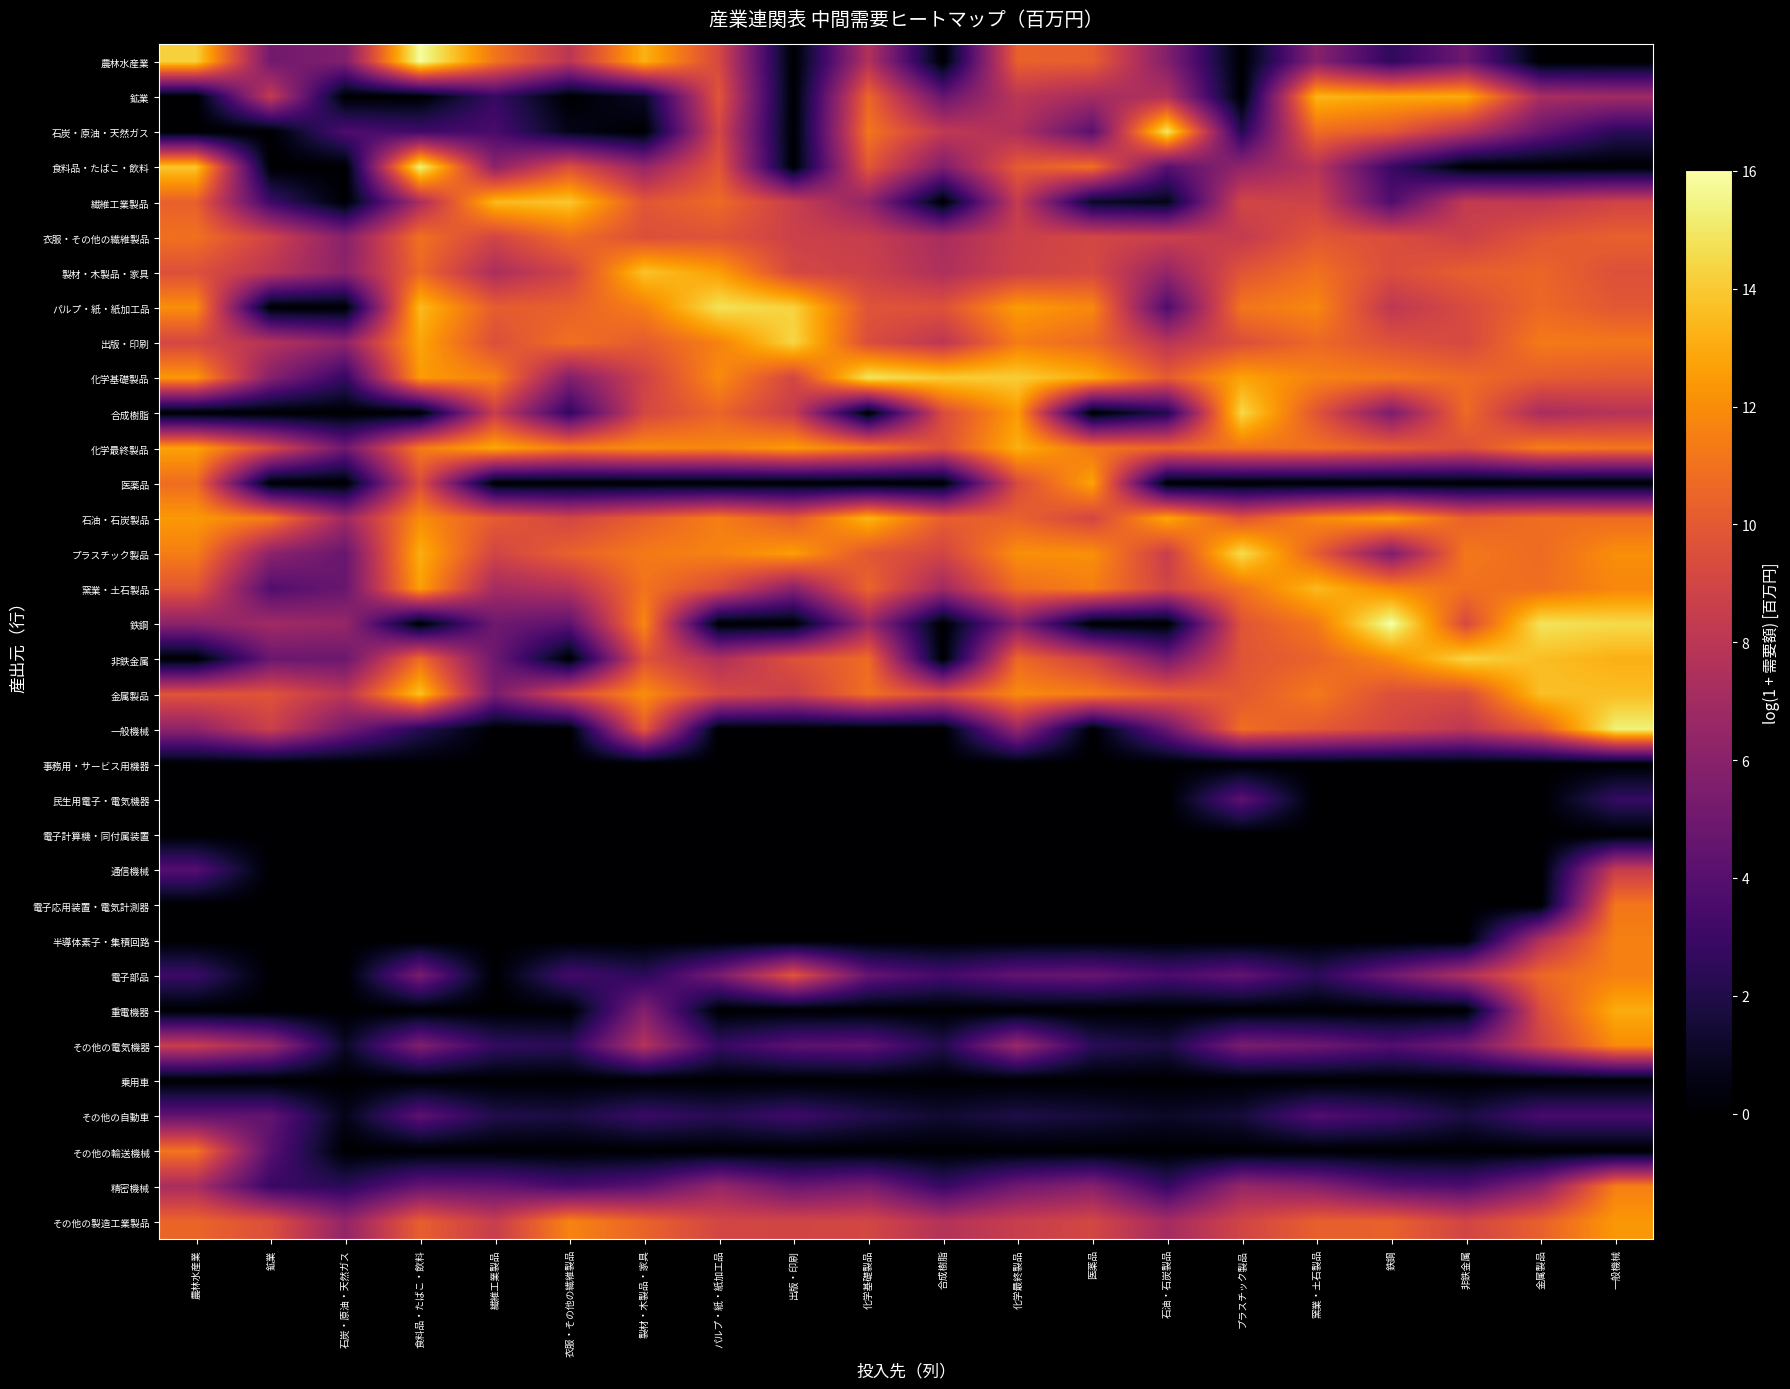

Reading right to left, list all the values displayed in this chart.

農林水産業: 一般機械=0.0	金属製品=0.0	非鉄金属=4.9	鉄鋼=2.6	窯業・土石製品=5.9	プラスチック製品=0.0	石油・石炭製品=5.7	医薬品=10.3	化学最終製品=10.4	合成樹脂=0.0	化学基礎製品=7.6	出版・印刷=0.0	パルプ・紙・紙加工品=9.2	製材・木製品・家具=13.2	衣服・その他の繊維製品=8.0	繊維工業製品=11.1	食料品・たばこ・飲料=15.9	石炭・原油・天然ガス=5.6	鉱業=5.1	農林水産業=14.2
鉱業: 一般機械=6.9	金属製品=7.2	非鉄金属=13.0	鉄鋼=12.9	窯業・土石製品=13.4	プラスチック製品=0.0	石油・石炭製品=7.6	医薬品=7.1	化学最終製品=8.0	合成樹脂=4.6	化学基礎製品=10.5	出版・印刷=0.0	パルプ・紙・紙加工品=9.8	製材・木製品・家具=1.1	衣服・その他の繊維製品=0.0	繊維工業製品=2.8	食料品・たばこ・飲料=0.0	石炭・原油・天然ガス=0.0	鉱業=8.4	農林水産業=0.0
石炭・原油・天然ガス: 一般機械=2.4	金属製品=4.6	非鉄金属=7.7	鉄鋼=10.0	窯業・土石製品=10.8	プラスチック製品=2.2	石油・石炭製品=15.0	医薬品=4.1	化学最終製品=7.5	合成樹脂=8.3	化学基礎製品=11.1	出版・印刷=0.0	パルプ・紙・紙加工品=9.1	製材・木製品・家具=0.0	衣服・その他の繊維製品=0.7	繊維工業製品=3.5	食料品・たばこ・飲料=3.2	石炭・原油・天然ガス=3.7	鉱業=0.0	農林水産業=0.0
食料品・たばこ・飲料: 一般機械=0.0	金属製品=0.0	非鉄金属=0.0	鉄鋼=2.9	窯業・土石製品=7.9	プラスチック製品=6.3	石油・石炭製品=4.1	医薬品=11.0	化学最終製品=10.1	合成樹脂=5.6	化学基礎製品=9.9	出版・印刷=0.0	パルプ・紙・紙加工品=9.9	製材・木製品・家具=6.5	衣服・その他の繊維製品=9.5	繊維工業製品=6.2	食料品・たばこ・飲料=15.4	石炭・原油・天然ガス=0.0	鉱業=0.0	農林水産業=13.9
繊維工業製品: 一般機械=8.9	金属製品=8.2	非鉄金属=8.3	鉄鋼=3.8	窯業・土石製品=8.8	プラスチック製品=9.0	石油・石炭製品=0.7	医薬品=1.1	化学最終製品=8.4	合成樹脂=0.0	化学基礎製品=6.3	出版・印刷=8.6	パルプ・紙・紙加工品=10.7	製材・木製品・家具=9.9	衣服・その他の繊維製品=13.9	繊維工業製品=13.5	食料品・たばこ・飲料=7.3	石炭・原油・天然ガス=0.0	鉱業=3.0	農林水産業=10.3
衣服・その他の繊維製品: 一般機械=10.3	金属製品=9.9	非鉄金属=8.7	鉄鋼=9.4	窯業・土石製品=9.9	プラスチック製品=8.3	石油・石炭製品=8.7	医薬品=9.1	化学最終製品=8.7	合成樹脂=7.2	化学基礎製品=8.5	出版・印刷=8.7	パルプ・紙・紙加工品=9.7	製材・木製品・家具=9.5	衣服・その他の繊維製品=10.8	繊維工業製品=9.0	食料品・たばこ・飲料=11.0	石炭・原油・天然ガス=5.9	鉱業=8.9	農林水産業=11.0
製材・木製品・家具: 一般機械=9.6	金属製品=10.5	非鉄金属=10.2	鉄鋼=9.4	窯業・土石製品=11.0	プラスチック製品=9.8	石油・石炭製品=6.4	医薬品=9.2	化学最終製品=8.8	合成樹脂=7.5	化学基礎製品=8.7	出版・印刷=9.1	パルプ・紙・紙加工品=12.6	製材・木製品・家具=13.8	衣服・その他の繊維製品=8.9	繊維工業製品=7.4	食料品・たばこ・飲料=10.6	石炭・原油・天然ガス=6.1	鉱業=7.9	農林水産業=9.6
パルプ・紙・紙加工品: 一般機械=9.9	金属製品=10.7	非鉄金属=9.3	鉄鋼=8.1	窯業・土石製品=11.8	プラスチック製品=11.1	石油・石炭製品=3.7	医薬品=11.8	化学最終製品=12.5	合成樹脂=9.6	化学基礎製品=9.8	出版・印刷=14.3	パルプ・紙・紙加工品=14.8	製材・木製品・家具=11.5	衣服・その他の繊維製品=10.3	繊維工業製品=10.1	食料品・たばこ・飲料=13.5	石炭・原油・天然ガス=0.0	鉱業=0.0	農林水産業=12.0
出版・印刷: 一般機械=11.2	金属製品=11.3	非鉄金属=9.2	鉄鋼=9.7	窯業・土石製品=10.7	プラスチック製品=9.5	石油・石炭製品=7.9	医薬品=10.6	化学最終製品=11.4	合成樹脂=8.0	化学基礎製品=9.4	出版・印刷=14.4	パルプ・紙・紙加工品=11.6	製材・木製品・家具=10.1	衣服・その他の繊維製品=11.0	繊維工業製品=9.5	食料品・たばこ・飲料=12.8	石炭・原油・天然ガス=6.2	鉱業=7.7	農林水産業=9.1
化学基礎製品: 一般機械=9.9	金属製品=10.1	非鉄金属=10.8	鉄鋼=11.3	窯業・土石製品=11.6	プラスチック製品=12.7	石油・石炭製品=10.1	医薬品=13.1	化学最終製品=14.1	合成樹脂=14.1	化学基礎製品=14.9	出版・印刷=9.1	パルプ・紙・紙加工品=11.9	製材・木製品・家具=8.8	衣服・その他の繊維製品=5.7	繊維工業製品=11.6	食料品・たばこ・飲料=12.5	石炭・原油・天然ガス=2.8	鉱業=5.8	農林水産業=12.4
合成樹脂: 一般機械=7.8	金属製品=7.2	非鉄金属=10.7	鉄鋼=5.5	窯業・土石製品=9.8	プラスチック製品=14.5	石油・石炭製品=2.1	医薬品=0.0	化学最終製品=12.5	合成樹脂=9.4	化学基礎製品=0.0	出版・印刷=8.5	パルプ・紙・紙加工品=10.5	製材・木製品・家具=9.1	衣服・その他の繊維製品=2.6	繊維工業製品=8.5	食料品・たばこ・飲料=0.0	石炭・原油・天然ガス=0.0	鉱業=0.0	農林水産業=0.0
化学最終製品: 一般機械=11.2	金属製品=11.5	非鉄金属=9.6	鉄鋼=10.3	窯業・土石製品=11.0	プラスチック製品=11.1	石油・石炭製品=10.6	医薬品=11.2	化学最終製品=13.1	合成樹脂=9.7	化学基礎製品=11.3	出版・印刷=12.5	パルプ・紙・紙加工品=11.8	製材・木製品・家具=12.0	衣服・その他の繊維製品=11.5	繊維工業製品=12.8	食料品・たばこ・飲料=11.4	石炭・原油・天然ガス=5.0	鉱業=9.3	農林水産業=12.7
医薬品: 一般機械=0.0	金属製品=0.0	非鉄金属=0.0	鉄鋼=0.0	窯業・土石製品=0.0	プラスチック製品=0.0	石油・石炭製品=0.0	医薬品=12.7	化学最終製品=9.3	合成樹脂=0.0	化学基礎製品=0.0	出版・印刷=0.0	パルプ・紙・紙加工品=0.0	製材・木製品・家具=0.0	衣服・その他の繊維製品=0.0	繊維工業製品=0.0	食料品・たばこ・飲料=9.5	石炭・原油・天然ガス=0.0	鉱業=0.0	農林水産業=10.8
石油・石炭製品: 一般機械=10.8	金属製品=10.8	非鉄金属=10.4	鉄鋼=12.8	窯業・土石製品=11.8	プラスチック製品=9.8	石油・石炭製品=12.9	医薬品=9.1	化学最終製品=10.4	合成樹脂=10.2	化学基礎製品=13.4	出版・印刷=10.1	パルプ・紙・紙加工品=11.5	製材・木製品・家具=10.3	衣服・その他の繊維製品=9.0	繊維工業製品=10.1	食料品・たばこ・飲料=12.0	石炭・原油・天然ガス=6.8	鉱業=11.4	農林水産業=12.4
プラスチック製品: 一般機械=12.0	金属製品=10.7	非鉄金属=11.3	鉄鋼=5.5	窯業・土石製品=10.2	プラスチック製品=14.6	石油・石炭製品=8.5	医薬品=12.1	化学最終製品=12.1	合成樹脂=9.0	化学基礎製品=9.9	出版・印刷=12.6	パルプ・紙・紙加工品=11.6	製材・木製品・家具=11.3	衣服・その他の繊維製品=10.4	繊維工業製品=9.0	食料品・たばこ・飲料=13.1	石炭・原油・天然ガス=4.7	鉱業=6.1	農林水産業=11.5
窯業・土石製品: 一般機械=11.8	金属製品=10.9	非鉄金属=11.0	鉄鋼=11.8	窯業・土石製品=13.5	プラスチック製品=11.0	石油・石炭製品=9.0	医薬品=11.5	化学最終製品=10.8	合成樹脂=6.9	化学基礎製品=10.5	出版・印刷=5.9	パルプ・紙・紙加工品=9.3	製材・木製品・家具=11.1	衣服・その他の繊維製品=7.7	繊維工業製品=7.1	食料品・たばこ・飲料=12.6	石炭・原油・天然ガス=4.7	鉱業=3.8	農林水産業=9.9
鉄鋼: 一般機械=14.5	金属製品=14.9	非鉄金属=9.2	鉄鋼=16.0	窯業・土石製品=11.3	プラスチック製品=9.8	石油・石炭製品=0.0	医薬品=0.0	化学最終製品=5.7	合成樹脂=0.0	化学基礎製品=6.6	出版・印刷=0.0	パルプ・紙・紙加工品=0.0	製材・木製品・家具=11.8	衣服・その他の繊維製品=4.3	繊維工業製品=4.9	食料品・たばこ・飲料=0.0	石炭・原油・天然ガス=6.5	鉱業=6.9	農林水産業=6.1
非鉄金属: 一般機械=13.2	金属製品=13.6	非鉄金属=14.4	鉄鋼=11.9	窯業・土石製品=10.4	プラスチック製品=9.8	石油・石炭製品=5.2	医薬品=8.9	化学最終製品=10.7	合成樹脂=0.0	化学基礎製品=10.8	出版・印刷=9.6	パルプ・紙・紙加工品=7.5	製材・木製品・家具=9.7	衣服・その他の繊維製品=0.0	繊維工業製品=4.9	食料品・たばこ・飲料=10.8	石炭・原油・天然ガス=4.8	鉱業=4.8	農林水産業=0.0
金属製品: 一般機械=13.6	金属製品=13.7	非鉄金属=9.4	鉄鋼=9.5	窯業・土石製品=11.3	プラスチック製品=10.0	石油・石炭製品=10.2	医薬品=11.4	化学最終製品=11.9	合成樹脂=9.3	化学基礎製品=11.0	出版・印刷=8.6	パルプ・紙・紙加工品=9.3	製材・木製品・家具=12.0	衣服・その他の繊維製品=9.4	繊維工業製品=5.5	食料品・たばこ・飲料=13.7	石炭・原油・天然ガス=8.0	鉱業=9.7	農林水産業=9.8
一般機械: 一般機械=15.3	金属製品=10.2	非鉄金属=8.1	鉄鋼=9.1	窯業・土石製品=10.0	プラスチック製品=10.9	石油・石炭製品=4.8	医薬品=0.0	化学最終製品=6.6	合成樹脂=0.0	化学基礎製品=0.0	出版・印刷=0.0	パルプ・紙・紙加工品=0.0	製材・木製品・家具=10.0	衣服・その他の繊維製品=0.0	繊維工業製品=0.0	食料品・たばこ・飲料=2.2	石炭・原油・天然ガス=5.2	鉱業=8.7	農林水産業=6.2
事務用・サービス用機器: 一般機械=0.0	金属製品=0.0	非鉄金属=0.0	鉄鋼=0.0	窯業・土石製品=0.0	プラスチック製品=0.0	石油・石炭製品=0.0	医薬品=0.0	化学最終製品=0.0	合成樹脂=0.0	化学基礎製品=0.0	出版・印刷=0.0	パルプ・紙・紙加工品=0.0	製材・木製品・家具=0.0	衣服・その他の繊維製品=0.0	繊維工業製品=0.0	食料品・たばこ・飲料=0.0	石炭・原油・天然ガス=0.0	鉱業=0.0	農林水産業=0.0
民生用電子・電気機器: 一般機械=2.8	金属製品=0.0	非鉄金属=0.0	鉄鋼=0.0	窯業・土石製品=0.0	プラスチック製品=4.3	石油・石炭製品=0.0	医薬品=0.0	化学最終製品=0.0	合成樹脂=0.0	化学基礎製品=0.0	出版・印刷=0.0	パルプ・紙・紙加工品=0.0	製材・木製品・家具=0.0	衣服・その他の繊維製品=0.0	繊維工業製品=0.0	食料品・たばこ・飲料=0.0	石炭・原油・天然ガス=0.0	鉱業=0.0	農林水産業=0.0
電子計算機・同付属装置: 一般機械=0.0	金属製品=0.0	非鉄金属=0.0	鉄鋼=0.0	窯業・土石製品=0.0	プラスチック製品=0.0	石油・石炭製品=0.0	医薬品=0.0	化学最終製品=0.0	合成樹脂=0.0	化学基礎製品=0.0	出版・印刷=0.0	パルプ・紙・紙加工品=0.0	製材・木製品・家具=0.0	衣服・その他の繊維製品=0.0	繊維工業製品=0.0	食料品・たばこ・飲料=0.0	石炭・原油・天然ガス=0.0	鉱業=0.0	農林水産業=0.0
通信機械: 一般機械=8.5	金属製品=0.0	非鉄金属=0.0	鉄鋼=0.0	窯業・土石製品=0.0	プラスチック製品=0.0	石油・石炭製品=0.0	医薬品=0.0	化学最終製品=0.0	合成樹脂=0.0	化学基礎製品=0.0	出版・印刷=0.0	パルプ・紙・紙加工品=0.0	製材・木製品・家具=0.0	衣服・その他の繊維製品=0.0	繊維工業製品=0.0	食料品・たばこ・飲料=0.0	石炭・原油・天然ガス=0.0	鉱業=0.0	農林水産業=3.9
電子応用装置・電気計測器: 一般機械=11.2	金属製品=0.0	非鉄金属=0.0	鉄鋼=0.0	窯業・土石製品=0.0	プラスチック製品=0.0	石油・石炭製品=0.0	医薬品=0.0	化学最終製品=0.0	合成樹脂=0.0	化学基礎製品=0.0	出版・印刷=0.0	パルプ・紙・紙加工品=0.0	製材・木製品・家具=0.0	衣服・その他の繊維製品=0.0	繊維工業製品=0.0	食料品・たばこ・飲料=0.0	石炭・原油・天然ガス=0.0	鉱業=0.0	農林水産業=0.0
半導体素子・集積回路: 一般機械=11.6	金属製品=7.6	非鉄金属=0.0	鉄鋼=0.0	窯業・土石製品=0.0	プラスチック製品=0.0	石油・石炭製品=0.0	医薬品=0.0	化学最終製品=0.0	合成樹脂=0.0	化学基礎製品=0.0	出版・印刷=0.0	パルプ・紙・紙加工品=0.0	製材・木製品・家具=0.0	衣服・その他の繊維製品=0.0	繊維工業製品=0.0	食料品・たばこ・飲料=0.0	石炭・原油・天然ガス=0.0	鉱業=0.0	農林水産業=0.0
電子部品: 一般機械=11.6	金属製品=10.6	非鉄金属=7.5	鉄鋼=4.9	窯業・土石製品=2.5	プラスチック製品=4.5	石油・石炭製品=3.6	医薬品=4.7	化学最終製品=4.4	合成樹脂=3.3	化学基礎製品=4.6	出版・印刷=9.8	パルプ・紙・紙加工品=5.3	製材・木製品・家具=2.4	衣服・その他の繊維製品=3.3	繊維工業製品=0.0	食料品・たばこ・飲料=5.3	石炭・原油・天然ガス=0.0	鉱業=0.0	農林水産業=3.0
重電機器: 一般機械=13.0	金属製品=9.4	非鉄金属=0.0	鉄鋼=0.0	窯業・土石製品=0.0	プラスチック製品=0.0	石油・石炭製品=0.0	医薬品=0.0	化学最終製品=0.0	合成樹脂=0.0	化学基礎製品=0.0	出版・印刷=0.0	パルプ・紙・紙加工品=0.0	製材・木製品・家具=5.8	衣服・その他の繊維製品=0.0	繊維工業製品=0.0	食料品・たばこ・飲料=0.0	石炭・原油・天然ガス=0.0	鉱業=0.0	農林水産業=0.0
その他の電気機器: 一般機械=11.9	金属製品=8.8	非鉄金属=5.1	鉄鋼=3.9	窯業・土石製品=4.9	プラスチック製品=5.4	石油・石炭製品=1.8	医薬品=2.4	化学最終製品=6.7	合成樹脂=2.1	化学基礎製品=4.4	出版・印刷=4.2	パルプ・紙・紙加工品=2.8	製材・木製品・家具=7.7	衣服・その他の繊維製品=2.4	繊維工業製品=2.7	食料品・たばこ・飲料=5.6	石炭・原油・天然ガス=1.1	鉱業=6.7	農林水産業=8.5
乗用車: 一般機械=0.0	金属製品=0.0	非鉄金属=0.0	鉄鋼=0.0	窯業・土石製品=0.0	プラスチック製品=0.0	石油・石炭製品=0.0	医薬品=0.0	化学最終製品=0.0	合成樹脂=0.0	化学基礎製品=0.0	出版・印刷=0.0	パルプ・紙・紙加工品=0.0	製材・木製品・家具=0.0	衣服・その他の繊維製品=0.0	繊維工業製品=0.0	食料品・たばこ・飲料=0.0	石炭・原油・天然ガス=0.0	鉱業=0.0	農林水産業=0.0
その他の自動車: 一般機械=3.4	金属製品=3.4	非鉄金属=1.8	鉄鋼=3.1	窯業・土石製品=3.8	プラスチック製品=1.6	石油・石炭製品=1.1	医薬品=1.6	化学最終製品=1.9	合成樹脂=1.4	化学基礎製品=2.1	出版・印刷=3.1	パルプ・紙・紙加工品=2.3	製材・木製品・家具=2.9	衣服・その他の繊維製品=1.8	繊維工業製品=2.1	食料品・たばこ・飲料=4.3	石炭・原油・天然ガス=0.7	鉱業=4.5	農林水産業=4.5
その他の輸送機械: 一般機械=0.0	金属製品=0.0	非鉄金属=0.0	鉄鋼=0.0	窯業・土石製品=0.0	プラスチック製品=0.0	石油・石炭製品=0.0	医薬品=0.0	化学最終製品=0.0	合成樹脂=0.0	化学基礎製品=0.0	出版・印刷=0.0	パルプ・紙・紙加工品=0.0	製材・木製品・家具=0.0	衣服・その他の繊維製品=0.0	繊維工業製品=0.0	食料品・たばこ・飲料=0.0	石炭・原油・天然ガス=0.0	鉱業=4.1	農林水産業=11.1
精密機械: 一般機械=11.5	金属製品=6.0	非鉄金属=3.7	鉄鋼=4.1	窯業・土石製品=5.8	プラスチック製品=6.5	石油・石炭製品=2.8	医薬品=5.9	化学最終製品=5.0	合成樹脂=2.8	化学基礎製品=5.4	出版・印刷=4.7	パルプ・紙・紙加工品=6.4	製材・木製品・家具=4.1	衣服・その他の繊維製品=3.4	繊維工業製品=4.4	食料品・たばこ・飲料=4.6	石炭・原油・天然ガス=2.4	鉱業=2.9	農林水産業=7.2
その他の製造工業製品: 一般機械=12.4	金属製品=10.3	非鉄金属=9.0	鉄鋼=10.3	窯業・土石製品=10.3	プラスチック製品=9.0	石油・石炭製品=7.1	医薬品=9.1	化学最終製品=8.6	合成樹脂=7.7	化学基礎製品=9.1	出版・印刷=9.0	パルプ・紙・紙加工品=9.1	製材・木製品・家具=10.4	衣服・その他の繊維製品=11.7	繊維工業製品=8.5	食料品・たばこ・飲料=10.3	石炭・原油・天然ガス=6.4	鉱業=9.5	農林水産業=10.5